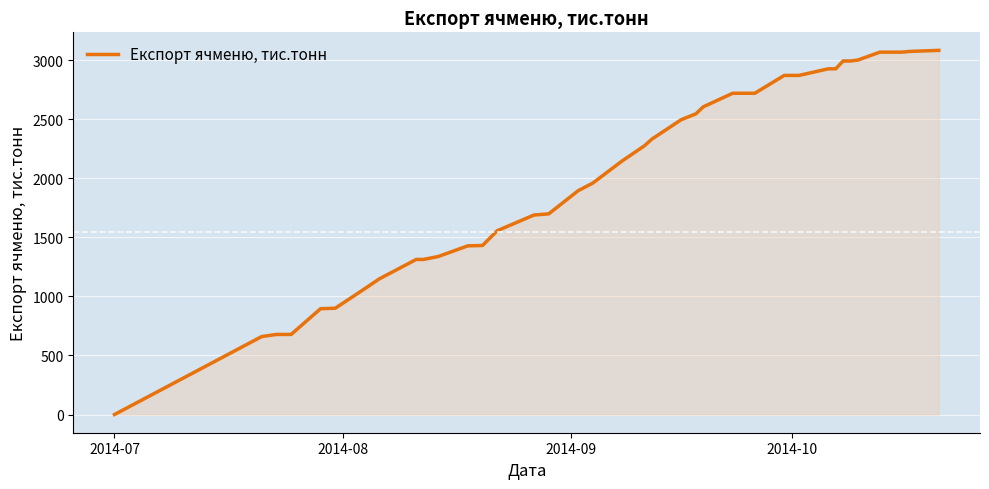

How many series are shown in this chart?

1